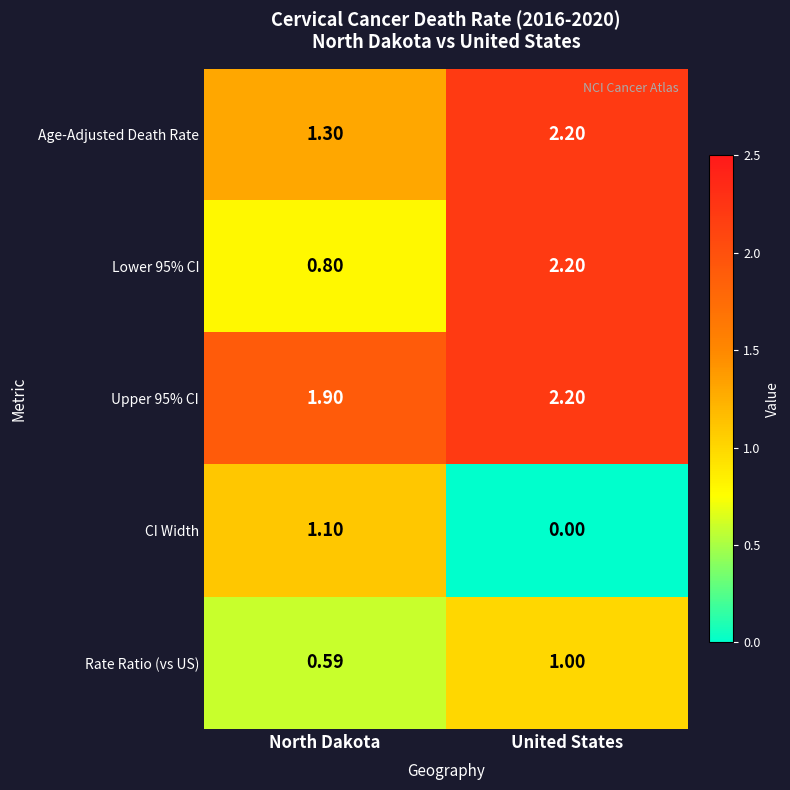

At which category is the sum across all series the highest?

United States